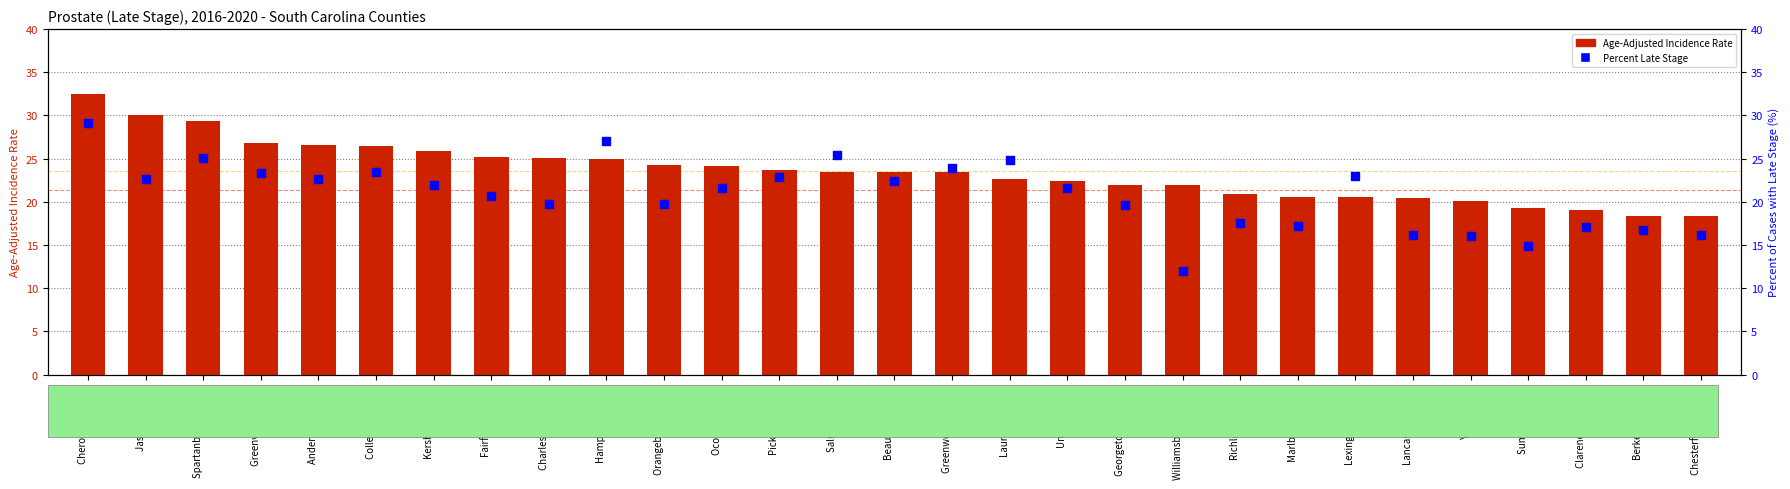

At which category is the sum across all series the highest?

Cherokee County